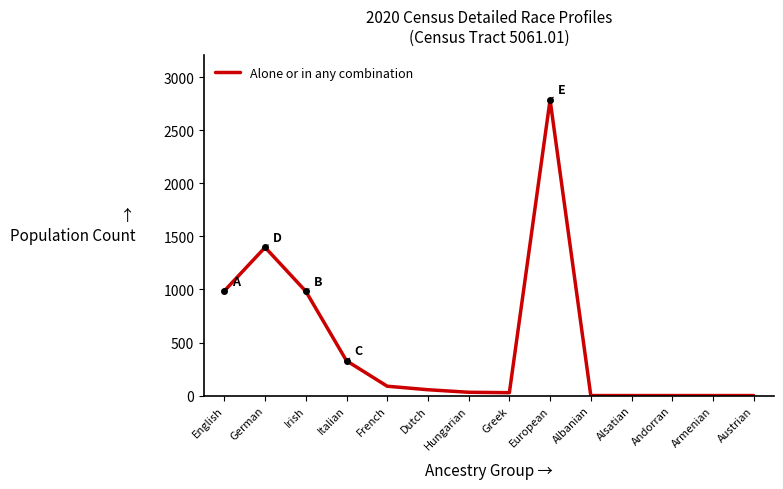

What is the change in value from European to Andorran?

-2788